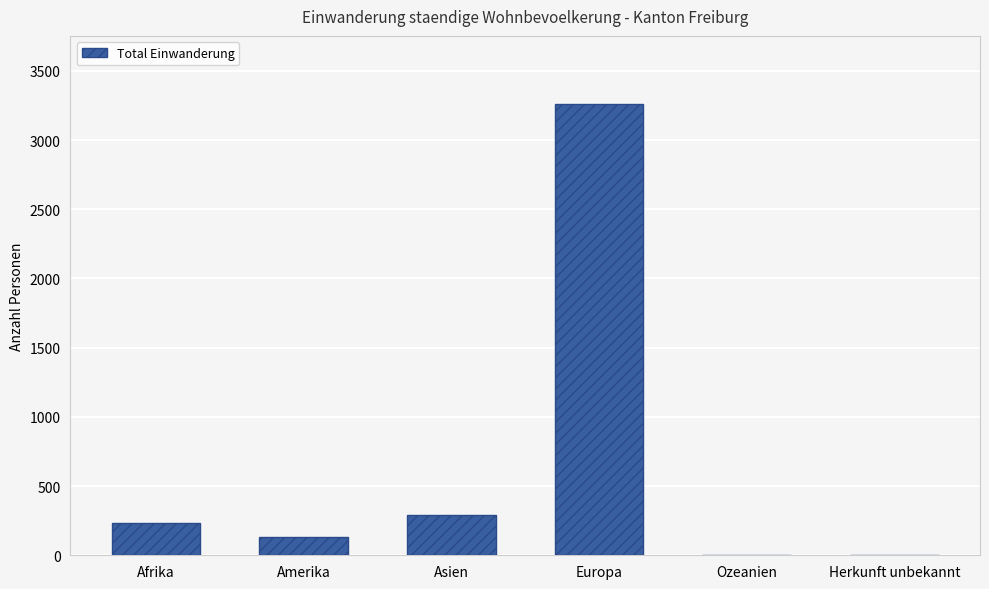

Which has a higher value, Herkunft unbekannt or Asien?

Asien